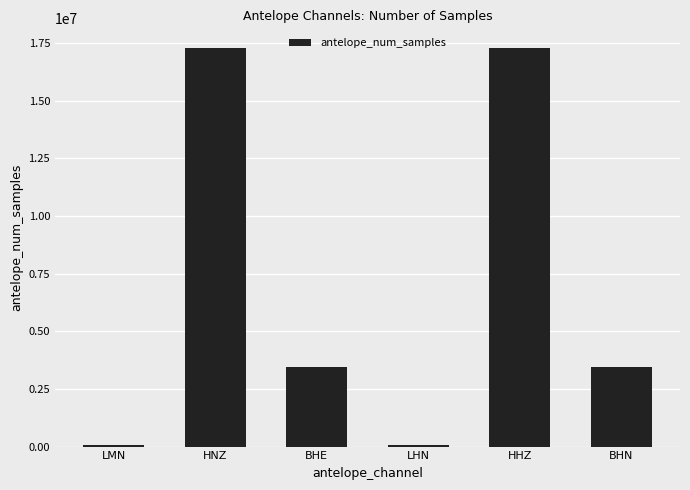

Does the chart contain stacked bars?

No